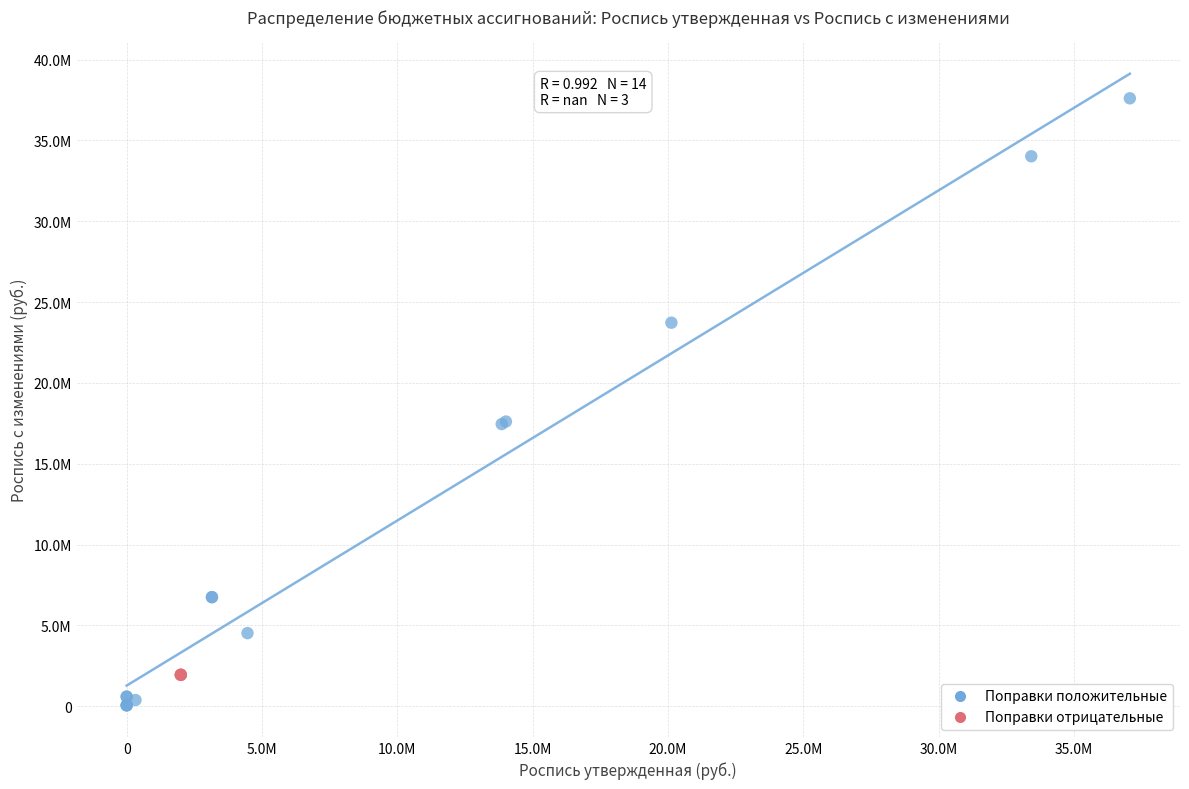

What are all the series names shown in the legend?

Поправки положительные, Поправки отрицательные